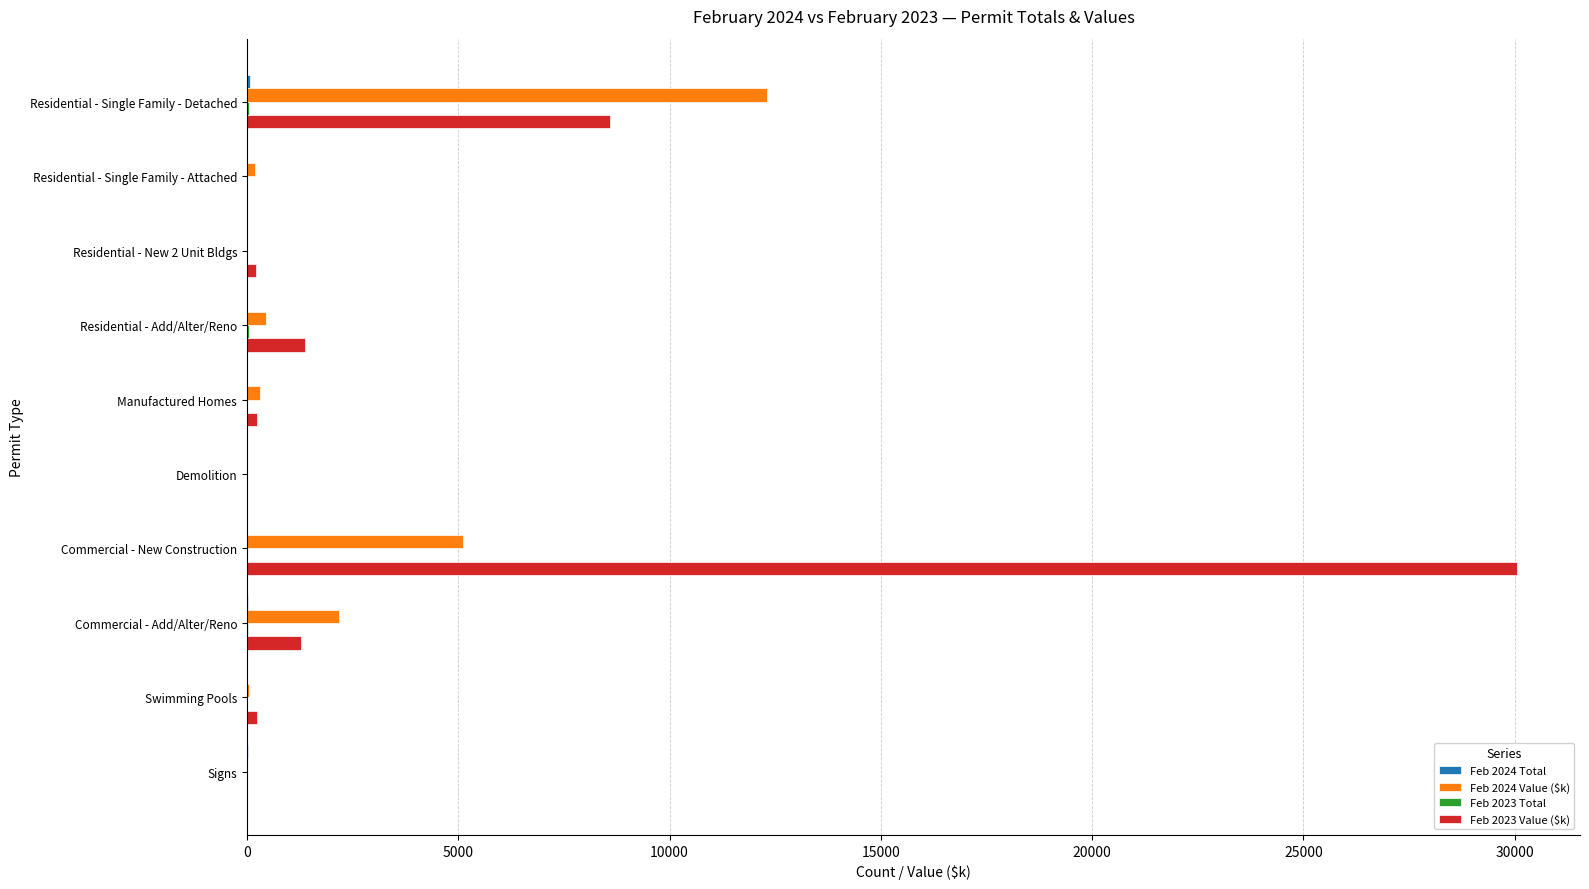

What is the highest value of the Feb 2024 Value ($k) series?

12305.6